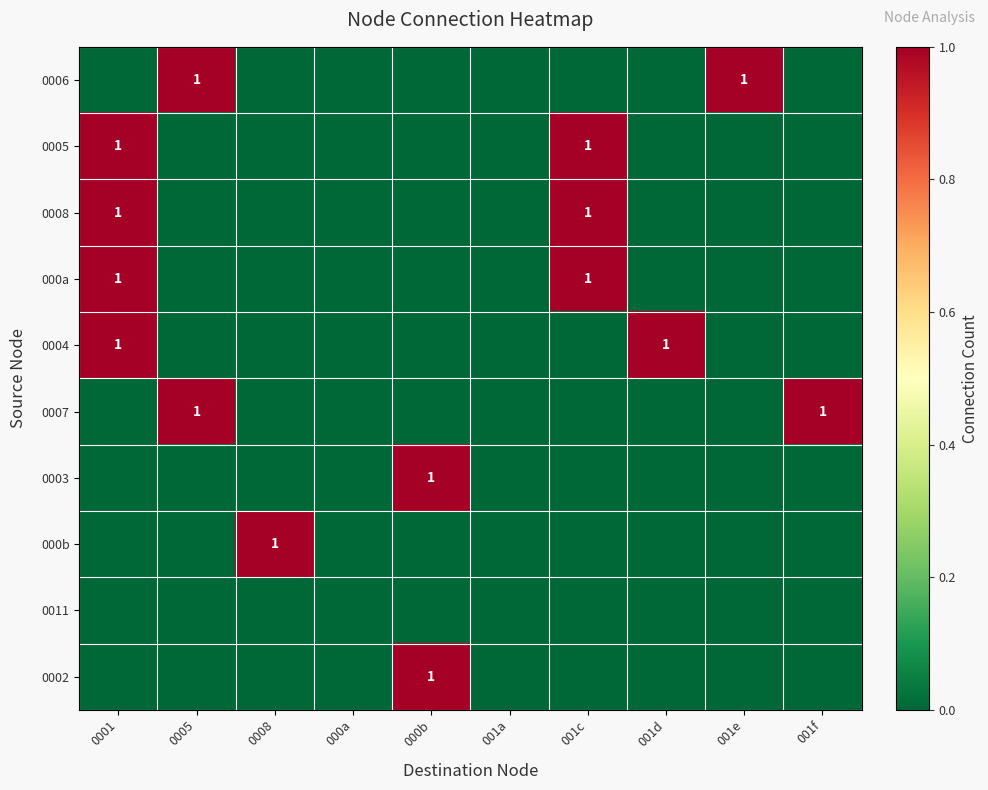

The 0007 series shows 1 at 001c. True or false?

False